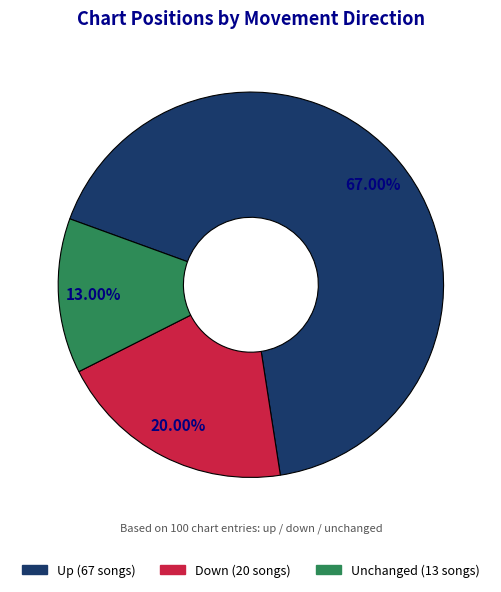

To the nearest percent, what is the difference between the up and - slice percentages?

54%